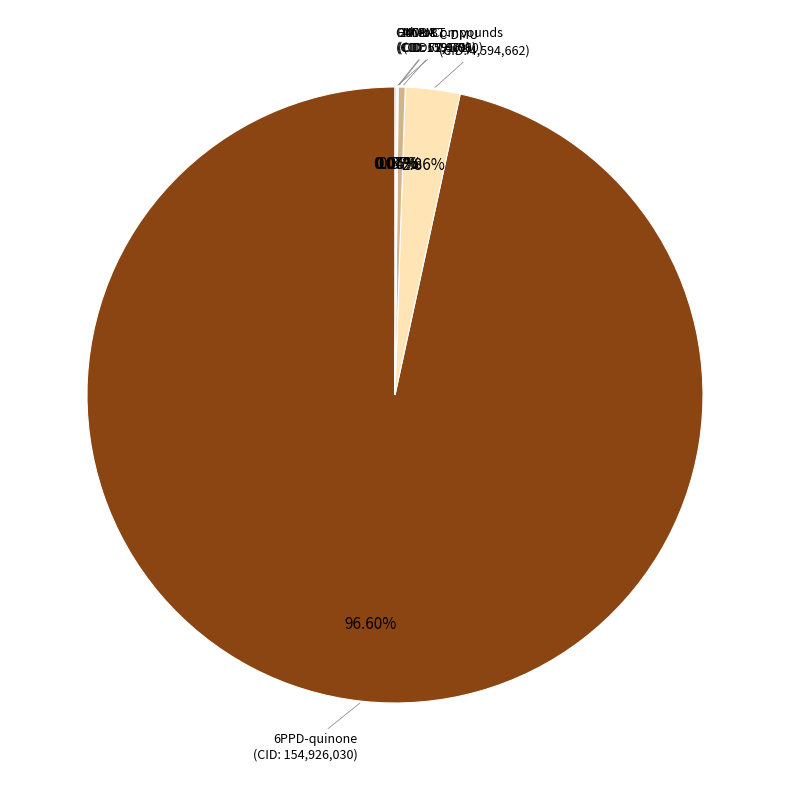

What is the majority slice?

6PPD-quinone